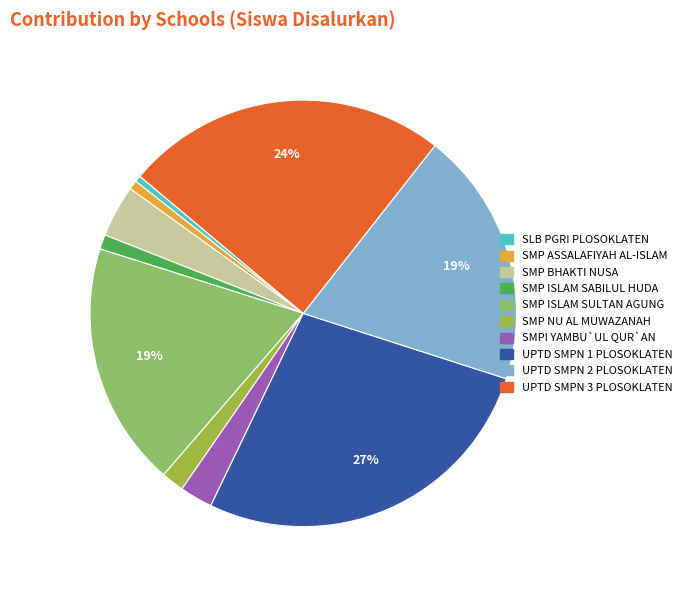

To the nearest percent, what is the average slice percentage?

10%